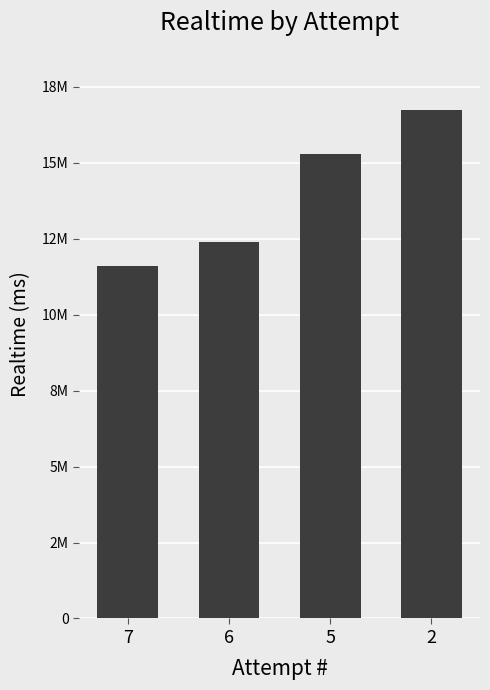

Does the chart contain stacked bars?

No